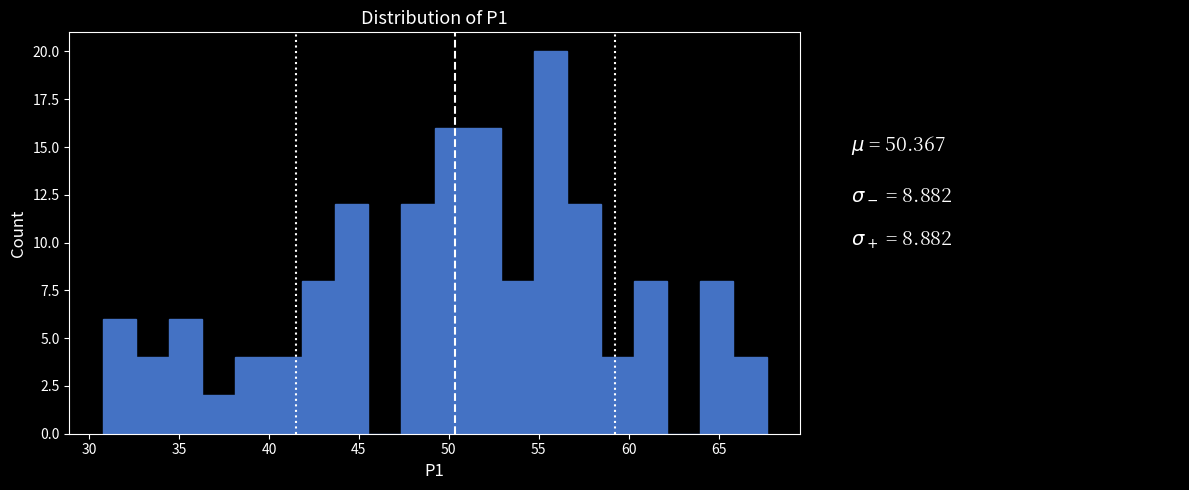

Around what value on the x-axis is the tallest bar? Give the approximate position of its centre, as read against the axis.

55.5